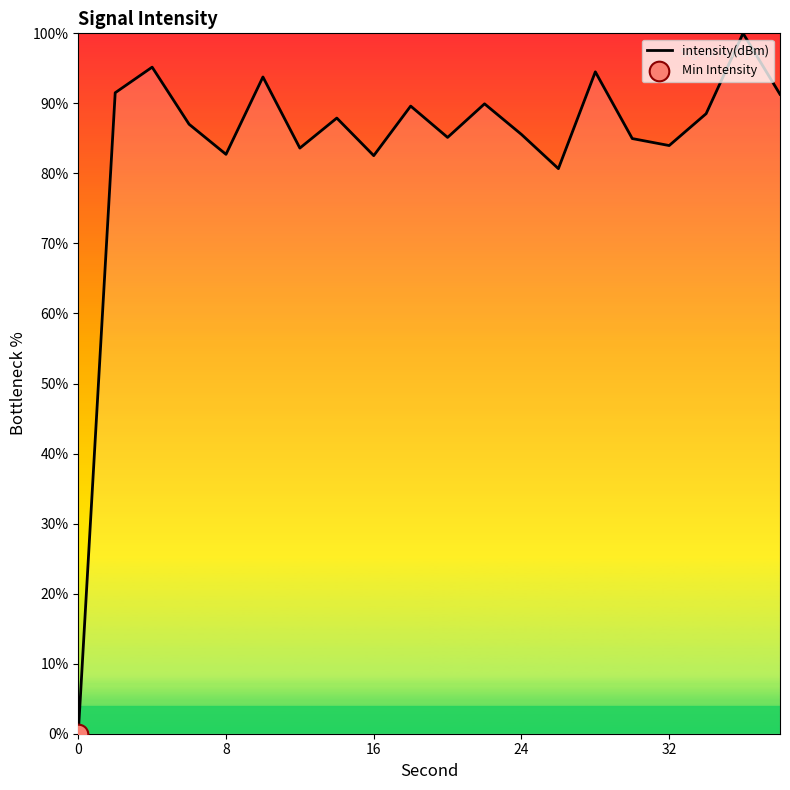

What is the difference between the maximum and minimum values?

100.0